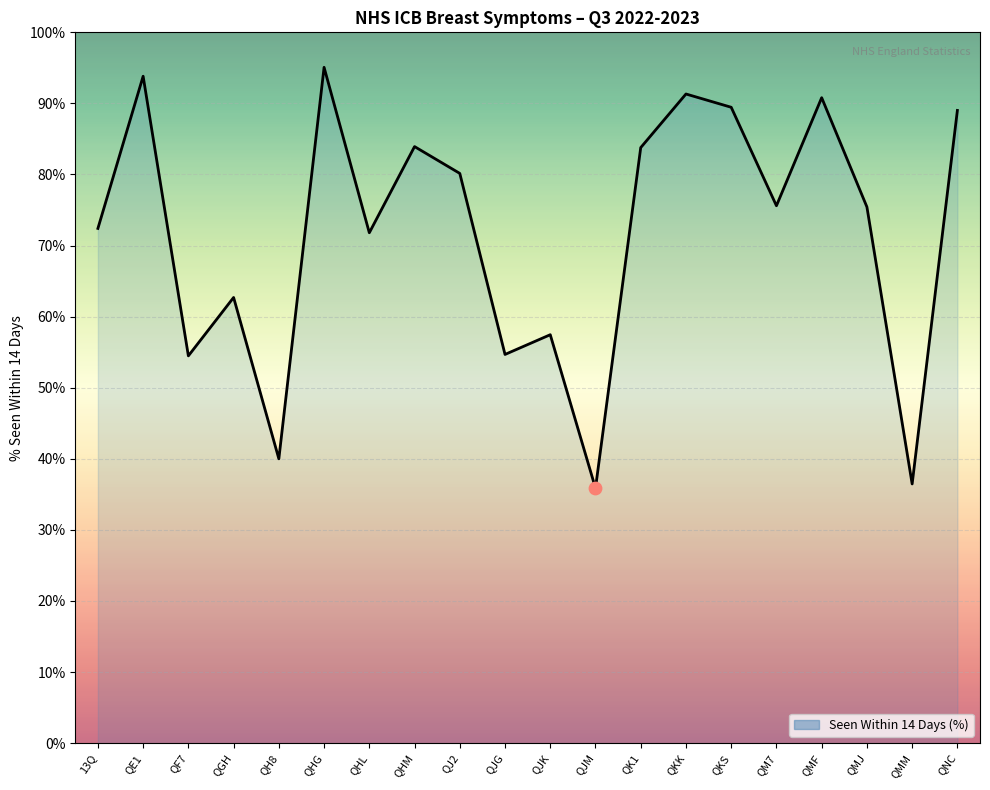

Which has a higher value, QJ2 or QJG?

QJ2